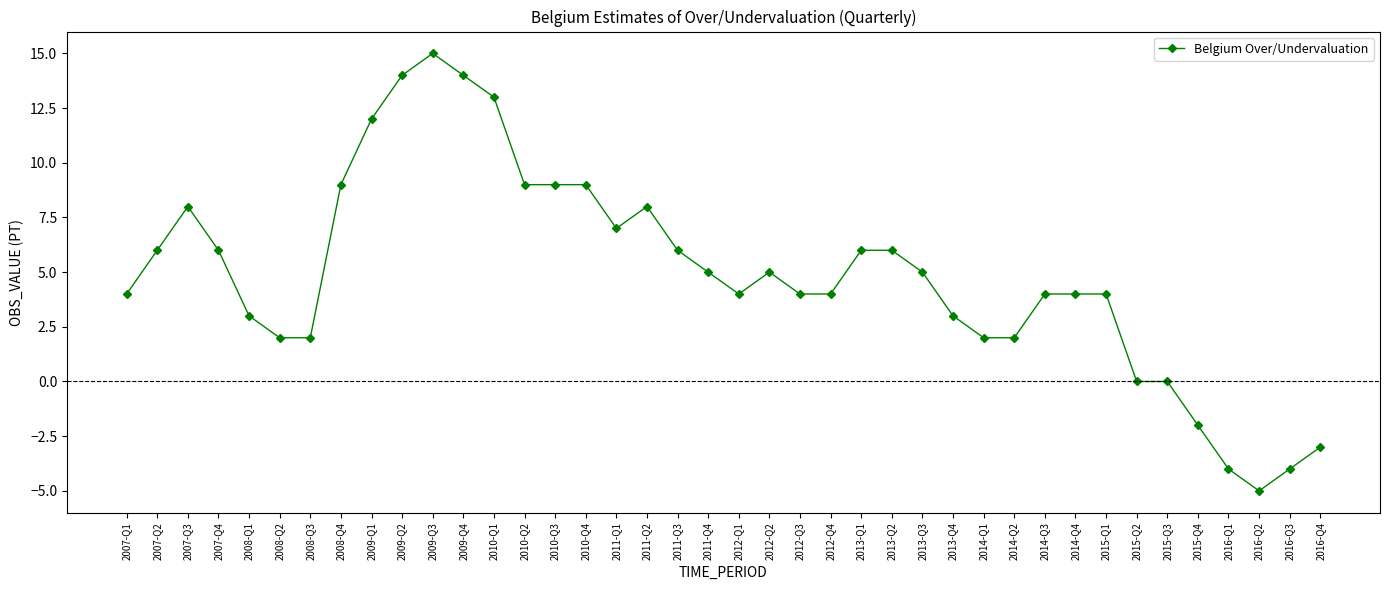

True or false: the data shows -4 at 2016-Q3.

True